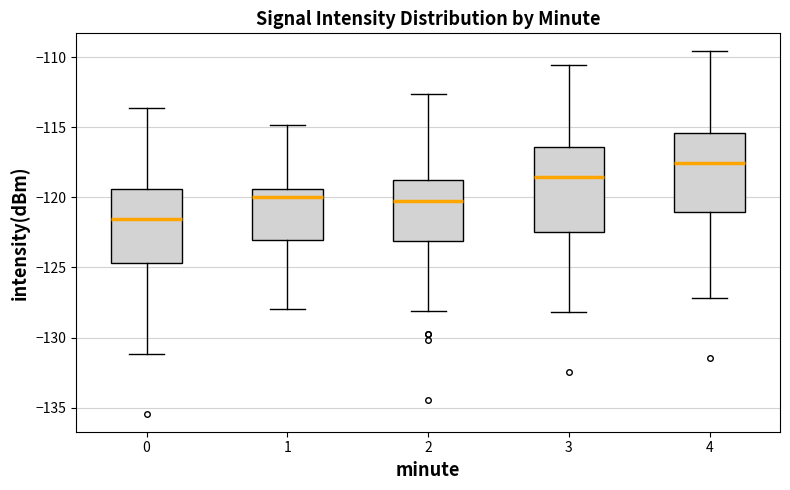

Reading left to right, read every box against the y-axis: the position of its median line, the range the box covers, and the ends of its whiskers. The values are not printed on the chart, so give them approximately, as read against the axis.

0: median -121.5, box -124.5 to -119.5, whiskers -131.0 to -113.5
1: median -120.0, box -123.0 to -119.5, whiskers -128.0 to -115.0
2: median -120.0, box -123.0 to -118.5, whiskers -128.0 to -112.5
3: median -118.5, box -122.5 to -116.5, whiskers -128.0 to -110.5
4: median -117.5, box -121.0 to -115.5, whiskers -127.0 to -109.5